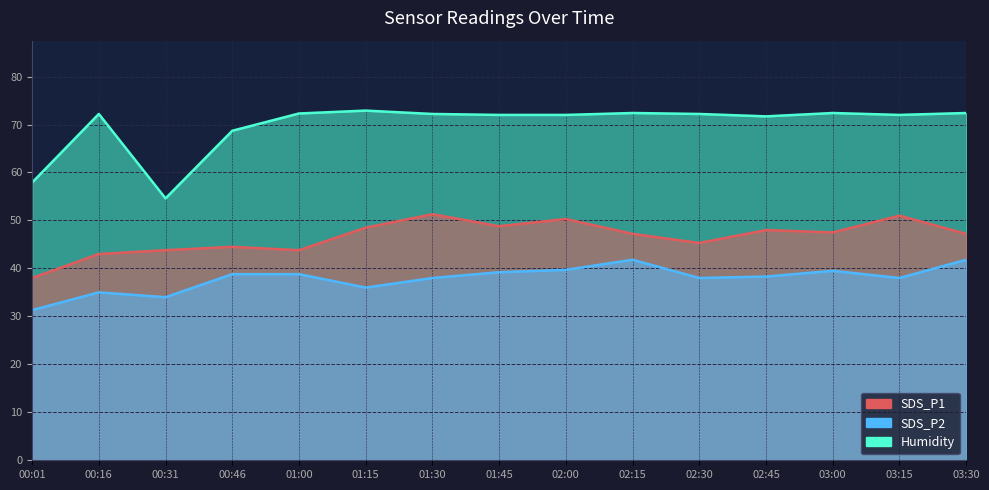

Is it true that SDS_P2 equals 19.3 at 00:16?

False